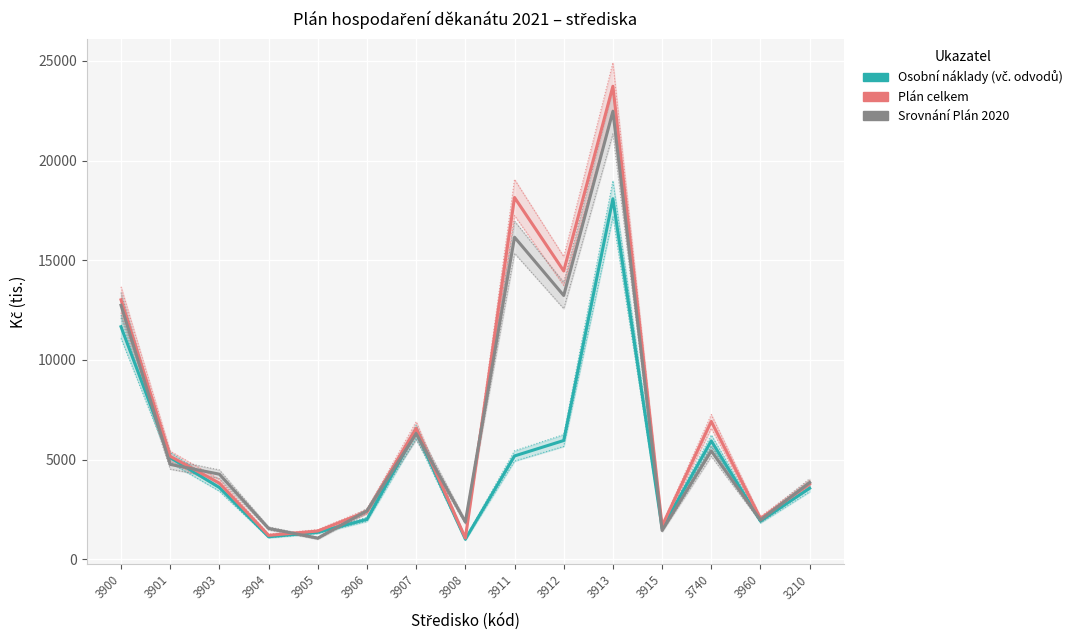

How many data points in Osobní náklady (vč. odvodů) are above 3593?

7